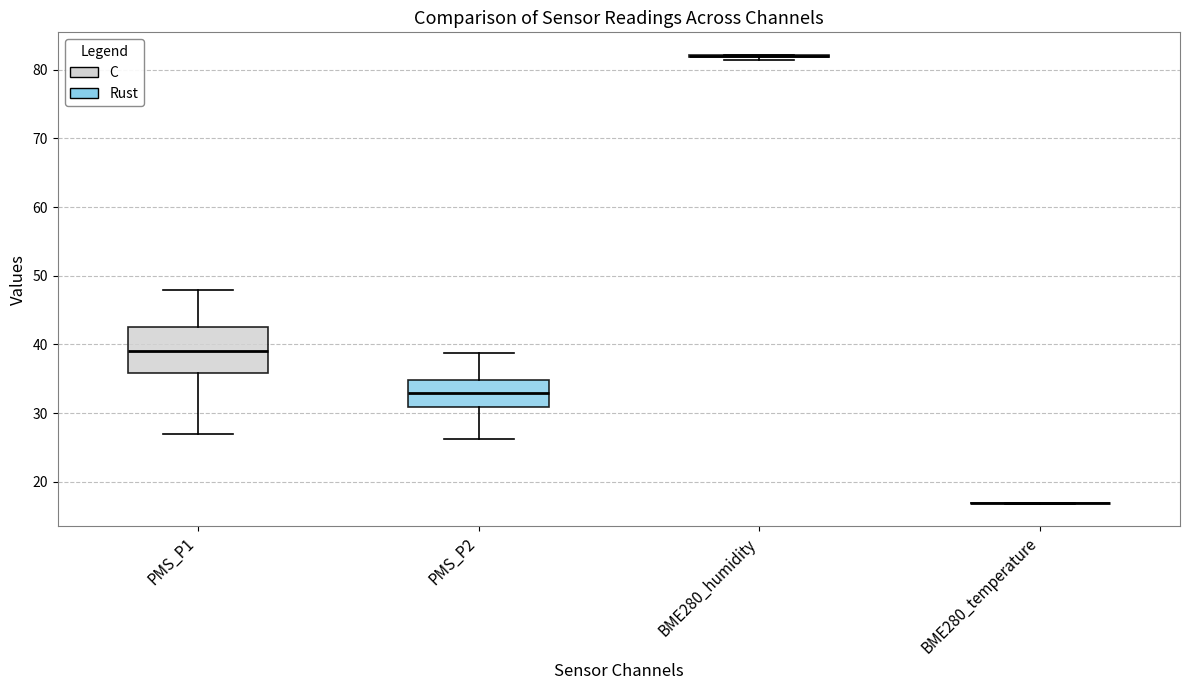

Which box is the tallest, from its lower edge to its upper edge?

PMS_P1